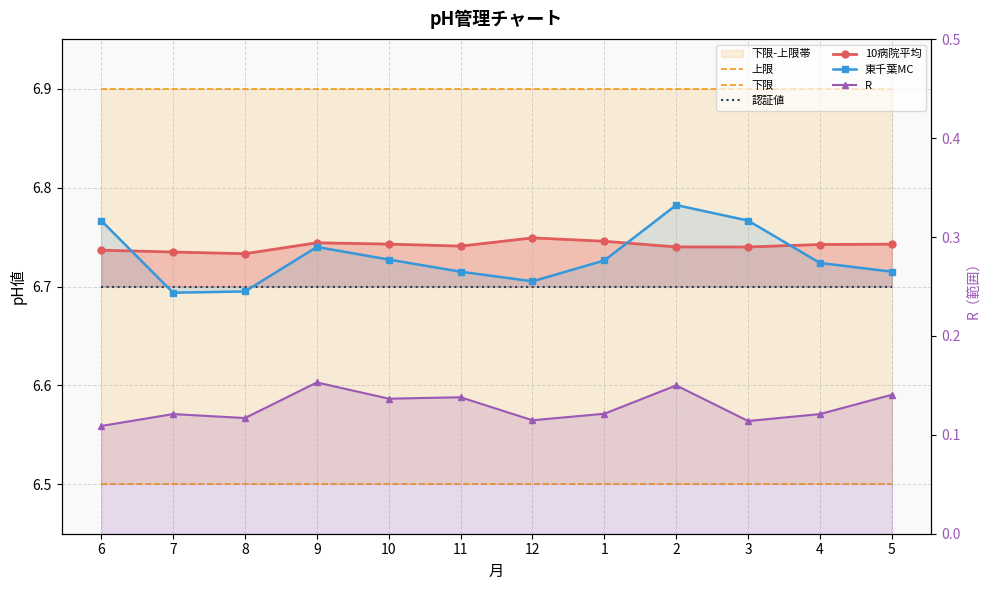

How many distinct data groups are displayed?

6